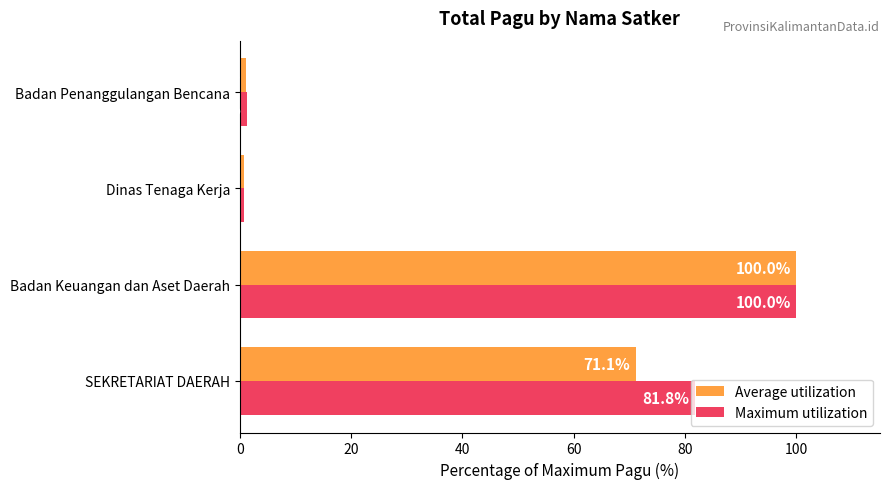

Is it true that Maximum utilization equals 28.5 at SEKRETARIAT DAERAH?

False